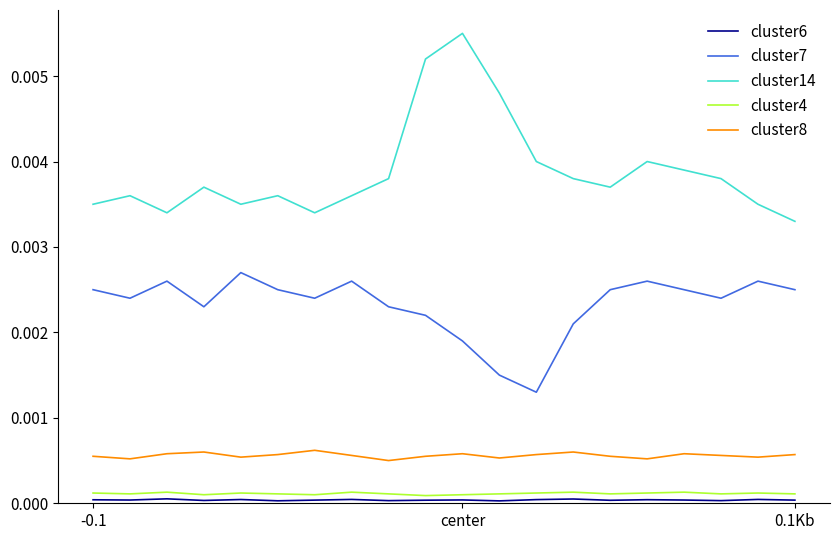

How many categories are shown in the chart?

20